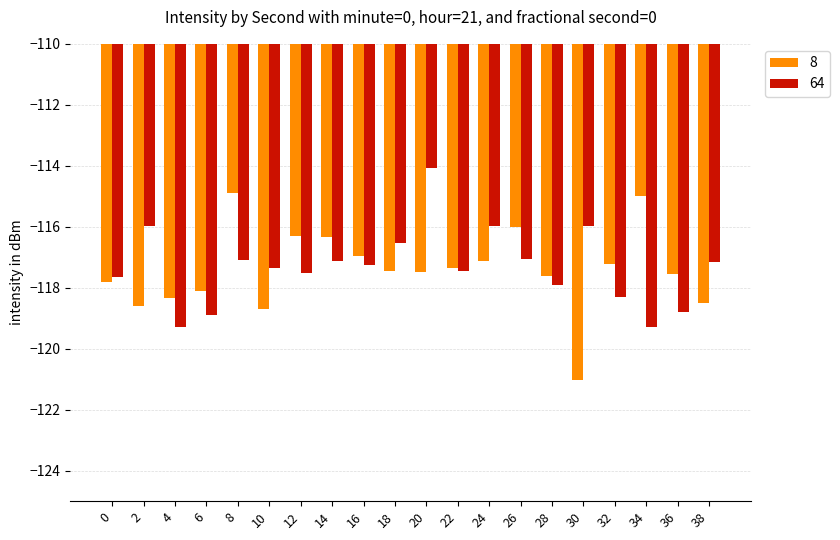

What is the difference between the maximum and minimum values in the 8 series?

6.1